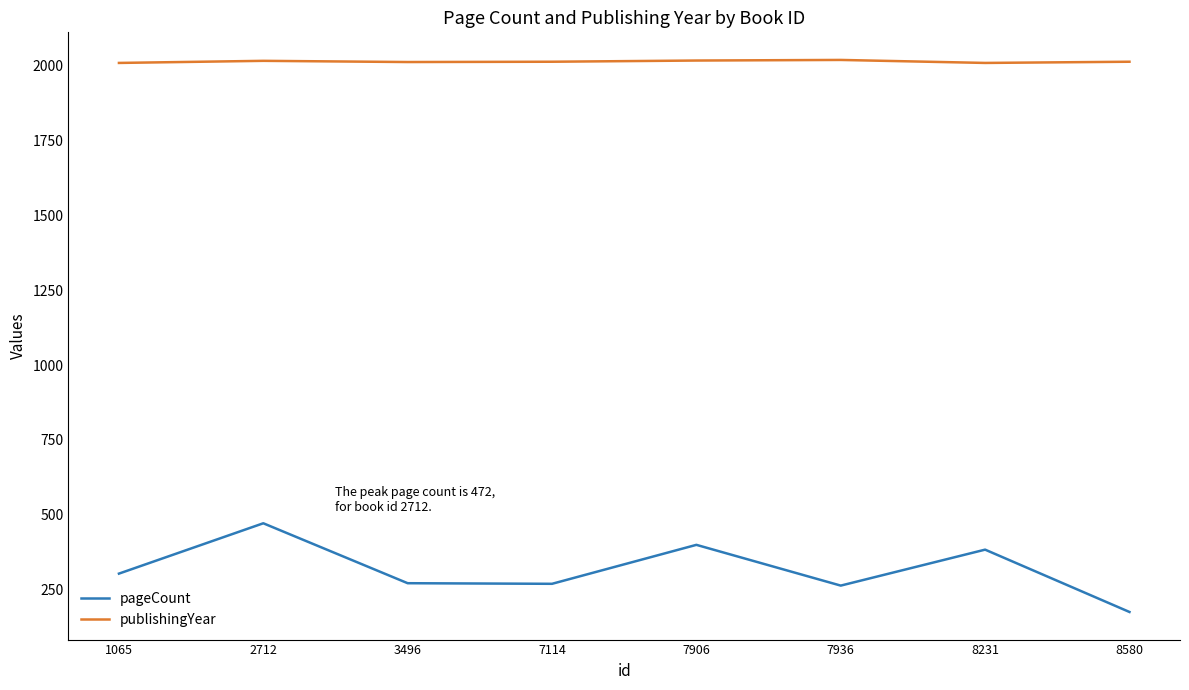

True or false: pageCount and publishingYear intersect in this chart.

False